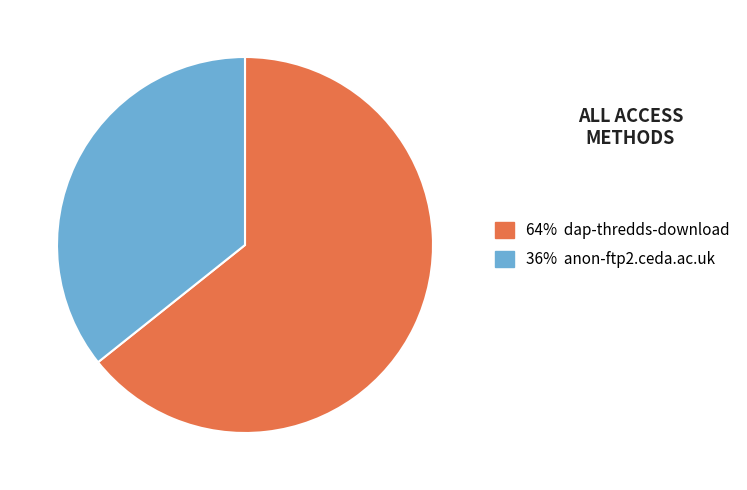

The 64% dap-thredds-download slice represents 64% of the pie. True or false?

True